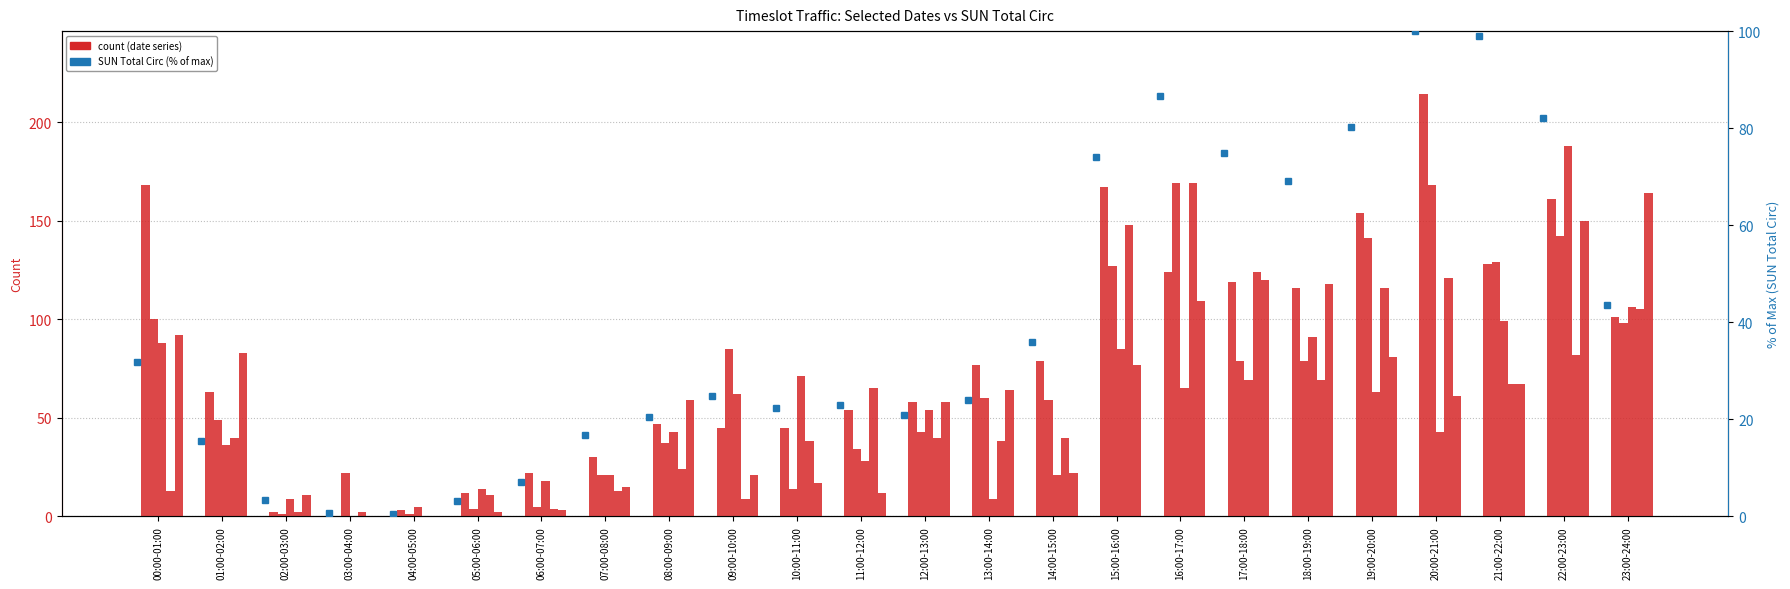

Rank the categories by value from lowest to highest.

04:00-05:00, 03:00-04:00, 05:00-06:00, 02:00-03:00, 06:00-07:00, 01:00-02:00, 07:00-08:00, 08:00-09:00, 12:00-13:00, 10:00-11:00, 11:00-12:00, 13:00-14:00, 09:00-10:00, 00:00-01:00, 14:00-15:00, 23:00-24:00, 18:00-19:00, 15:00-16:00, 17:00-18:00, 19:00-20:00, 22:00-23:00, 16:00-17:00, 21:00-22:00, 20:00-21:00